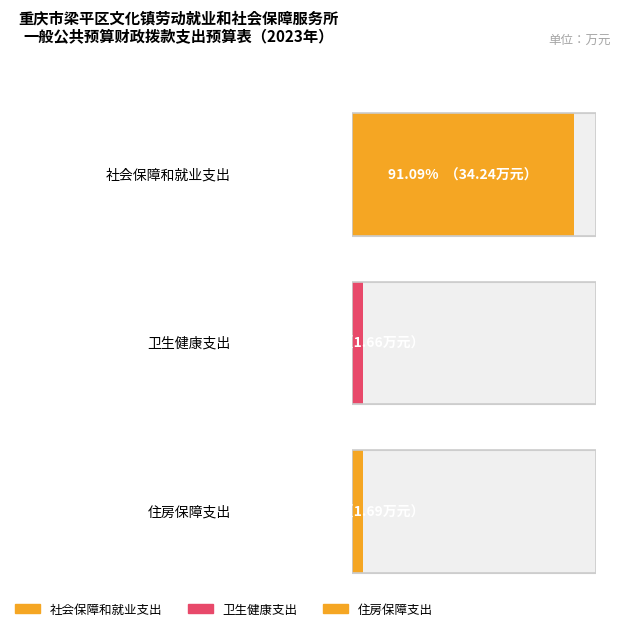

At which label is the value closest to 17?

住房保障支出